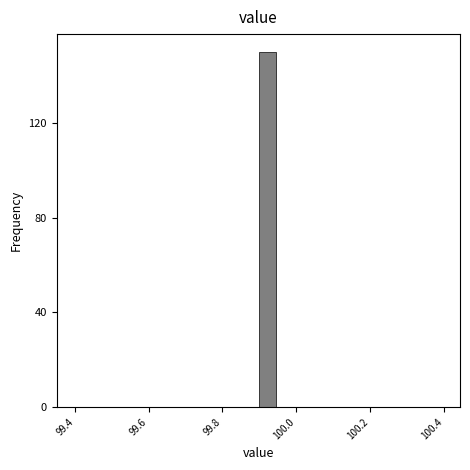

Read against the x-axis, roughly where is the centre of the tallest bar?

99.92